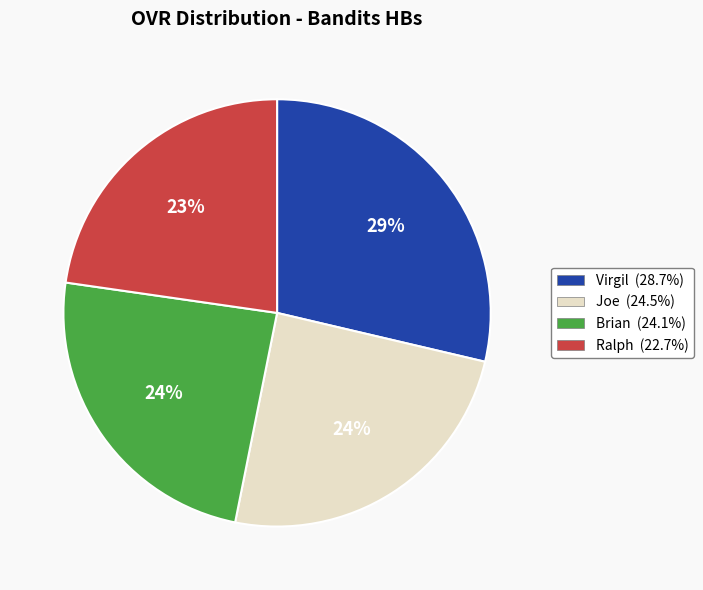

Approximately how many times larger is the value at Ralph compared to Virgil?

0.8